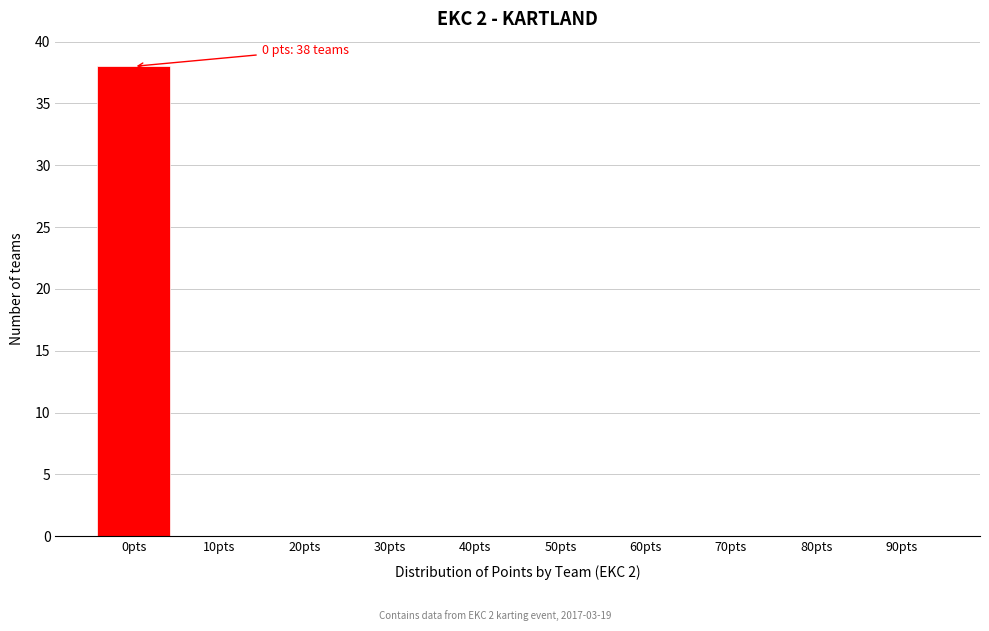

Reading right to left, transcribe all the data shown in this chart.

90pts=0	80pts=0	70pts=0	60pts=0	50pts=0	40pts=0	30pts=0	20pts=0	10pts=0	0pts=38